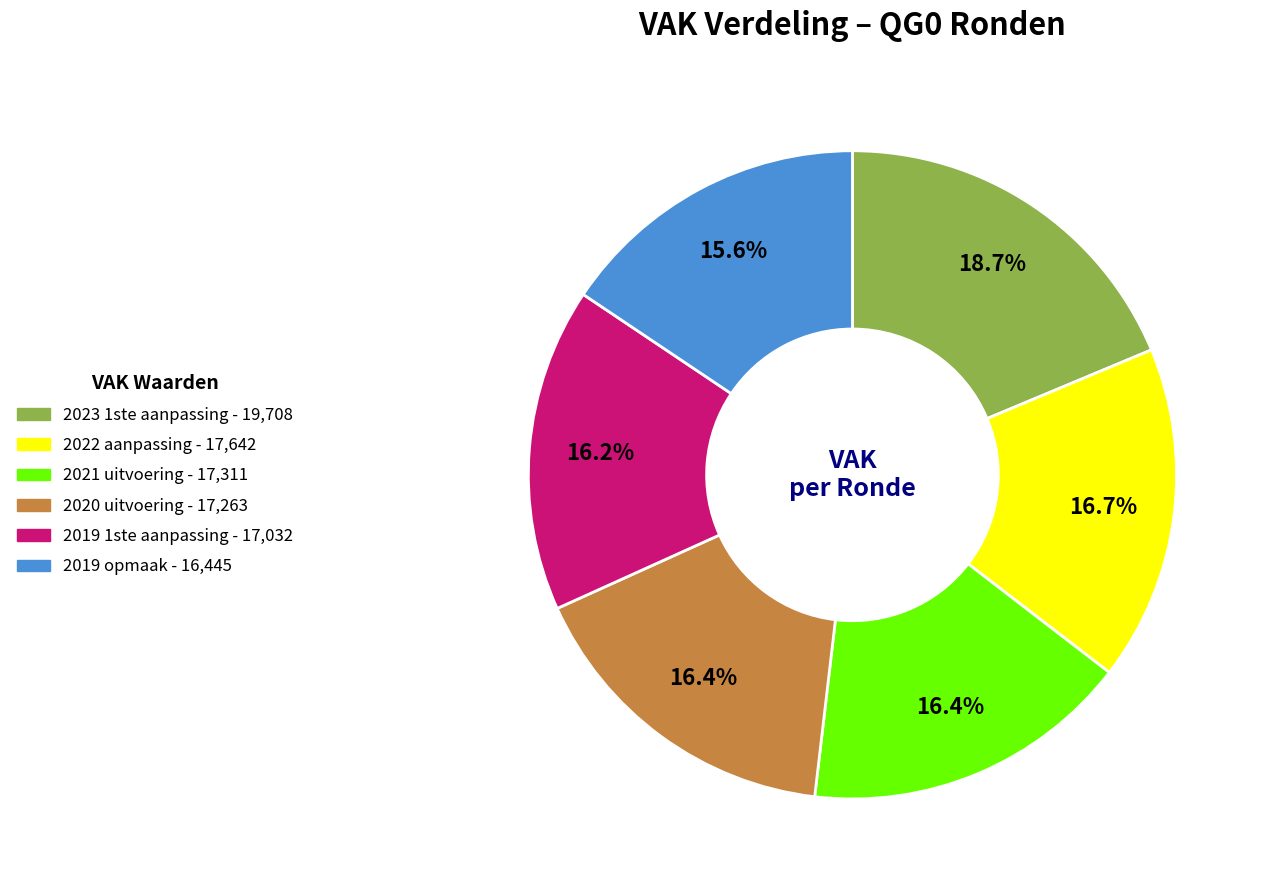

How many slices are in this pie chart?

6